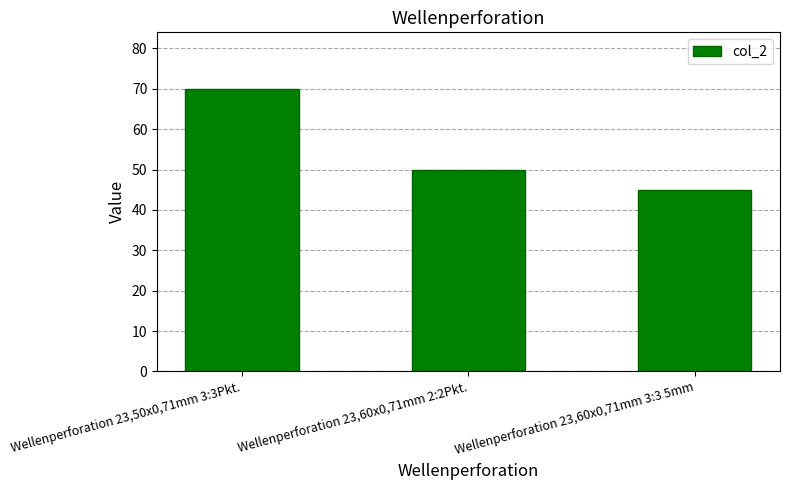

What is the sum of the values at Wellenperforation 23,50x0,71mm 3:3Pkt. and Wellenperforation 23,60x0,71mm 2:2Pkt.?

120